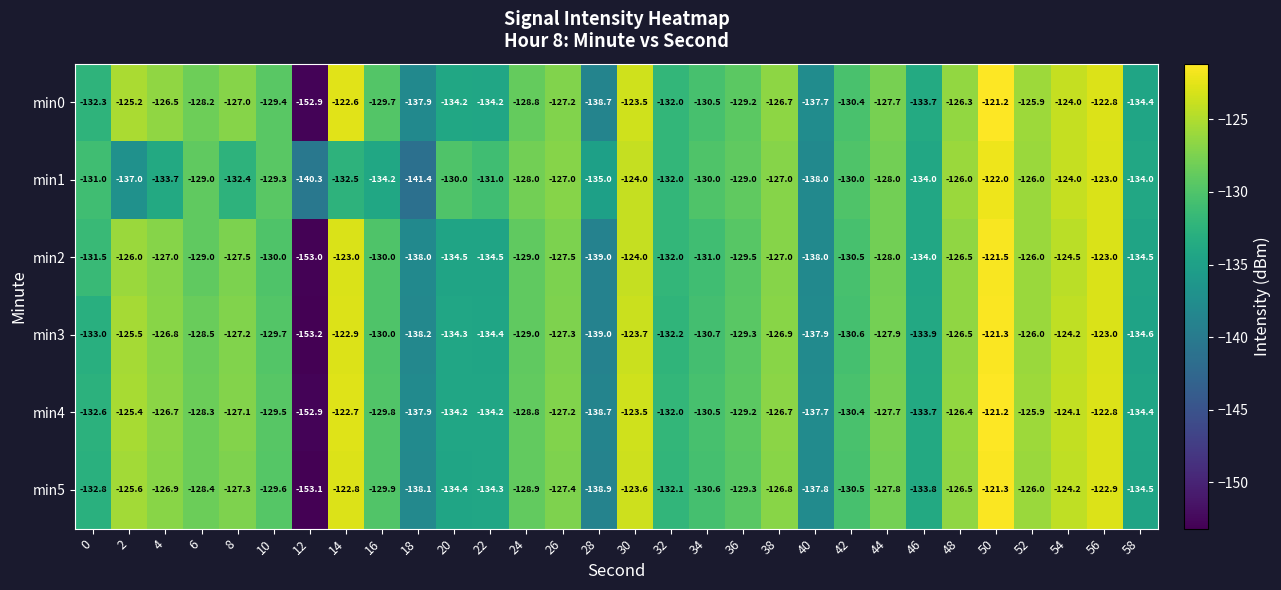

The min4 series shows -54.1 at 22. True or false?

False